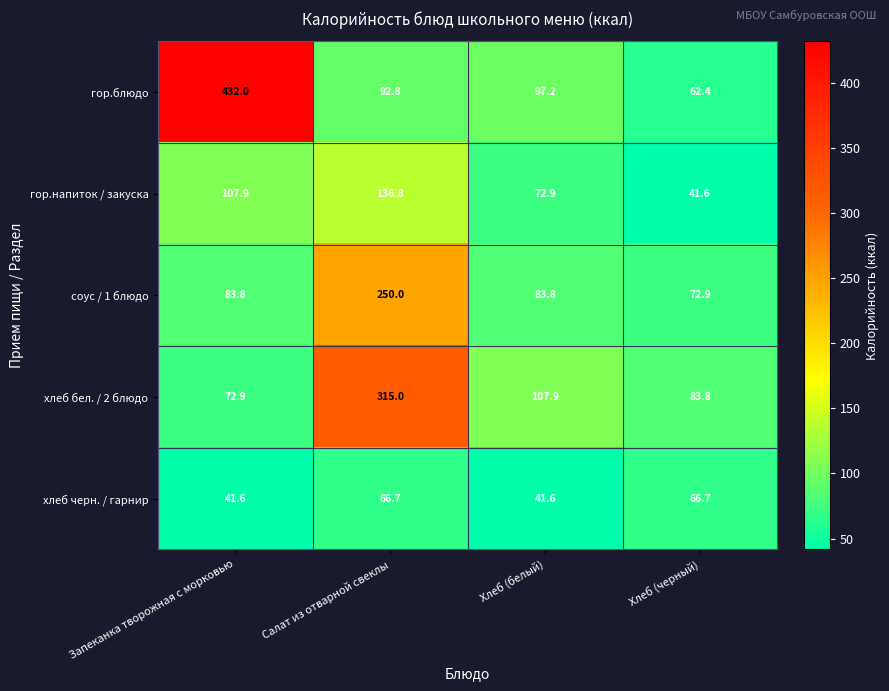

What is the total value across all series at Хлеб (белый)?

403.4